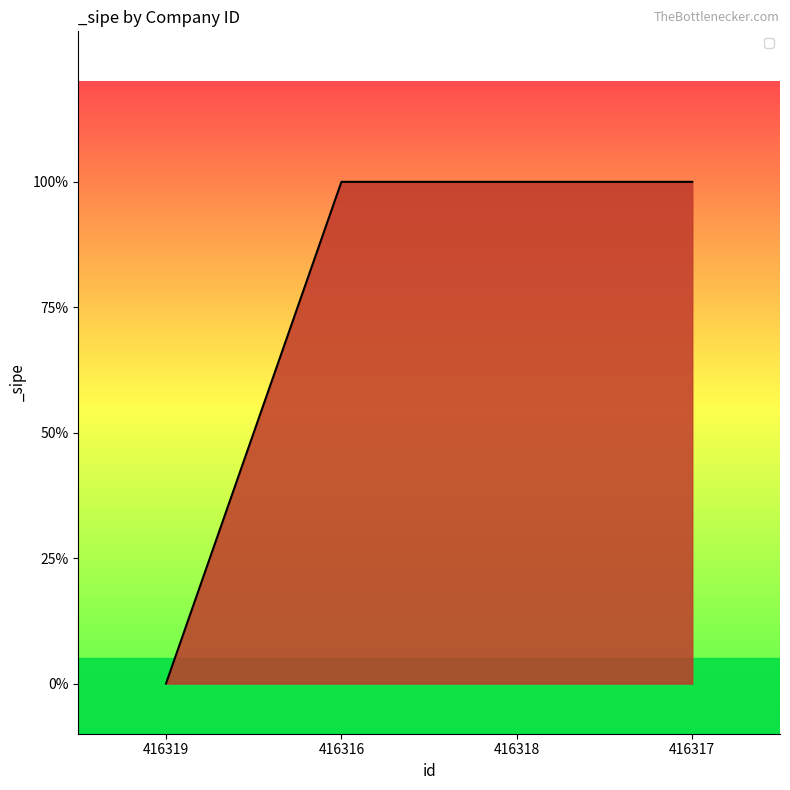

Does the chart have visible grid lines?

No